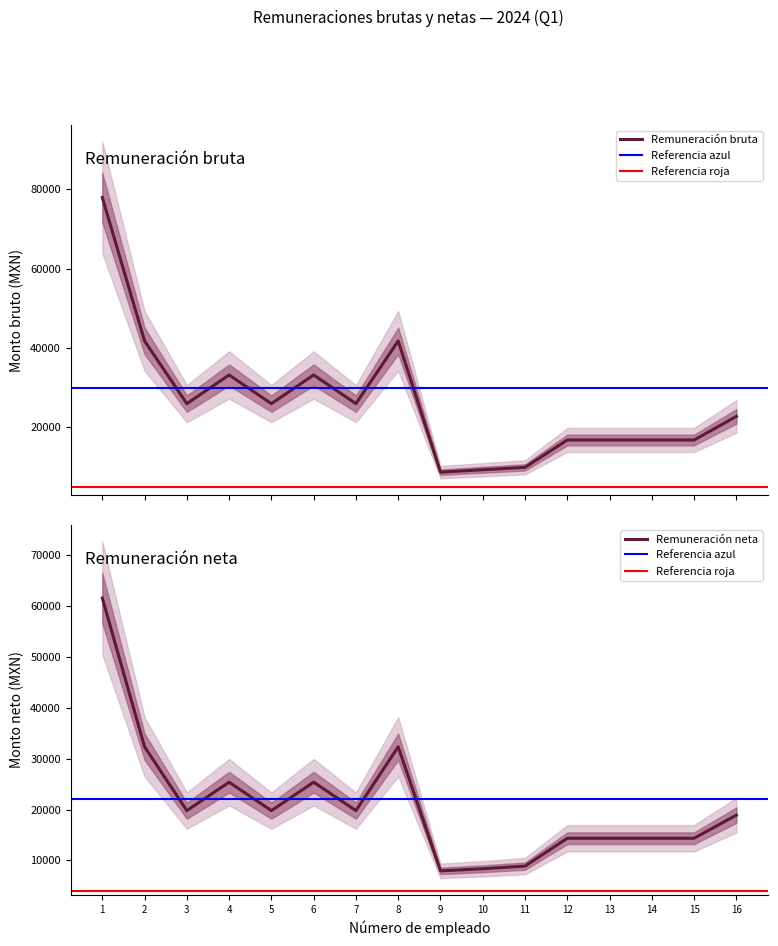

What is the minimum value shown in the chart?

7956.5